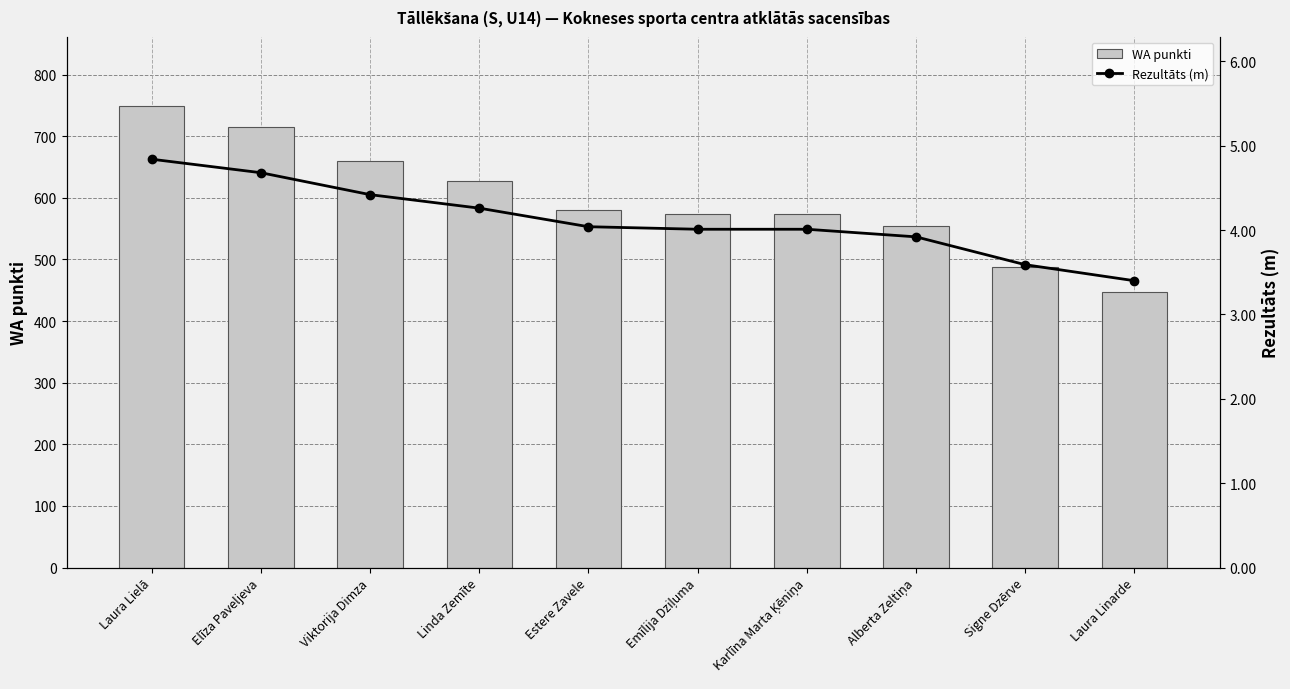

The value of Rezultāts (m) at Signe Dzērve is 3.6. True or false?

True